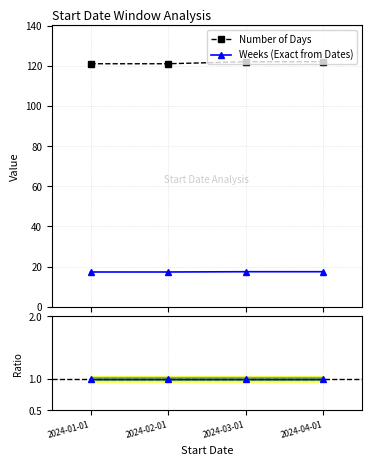

Count the number of data series in this chart.

2